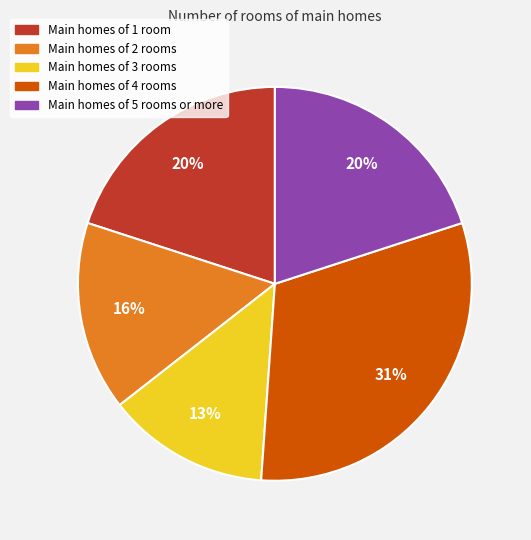

Does Main homes of 2 rooms represent more than half of the total?

No